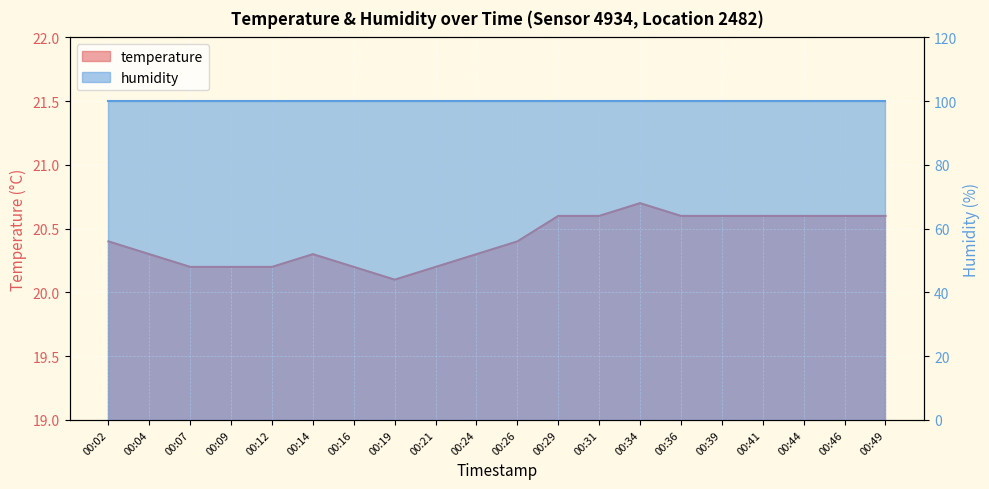

True or false: the data has more than 0 interior local peaks.

True